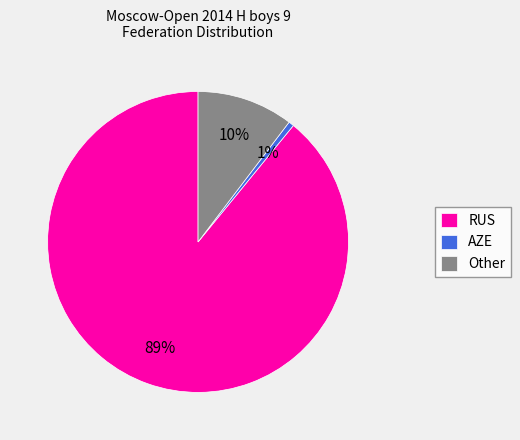

What is the majority slice?

RUS